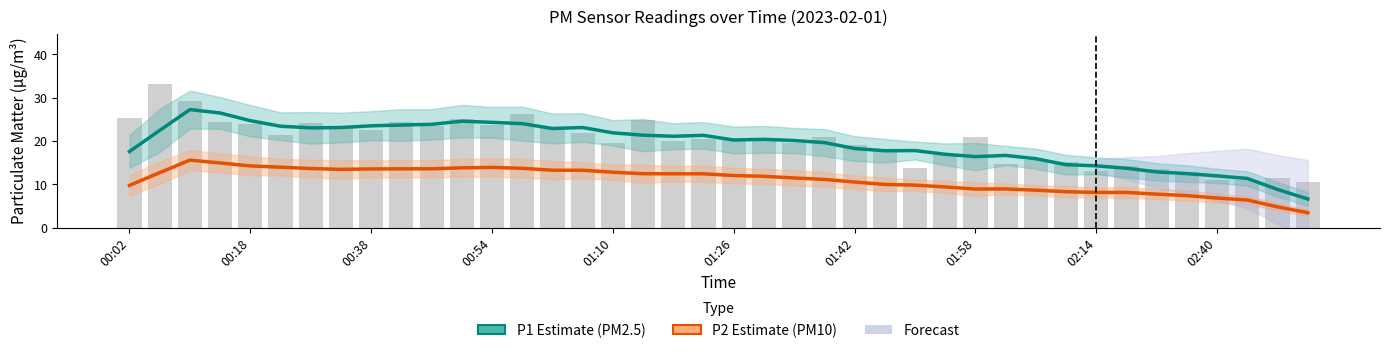

List the labels in order of value, largest first.

00:06, 00:10, 00:58, 00:02, 00:50, 01:14, 00:14, 00:42, 00:30, 00:18, 00:54, 00:46, 01:02, 00:34, 00:38, 01:06, 00:22, 01:58, 01:38, 01:26, 01:30, 01:22, 01:18, 01:10, 01:34, 01:42, 01:46, 01:54, 02:06, 02:10, 02:02, 02:23, 01:50, 02:27, 02:14, 02:36, 02:53, 02:40, 02:44, 02:57